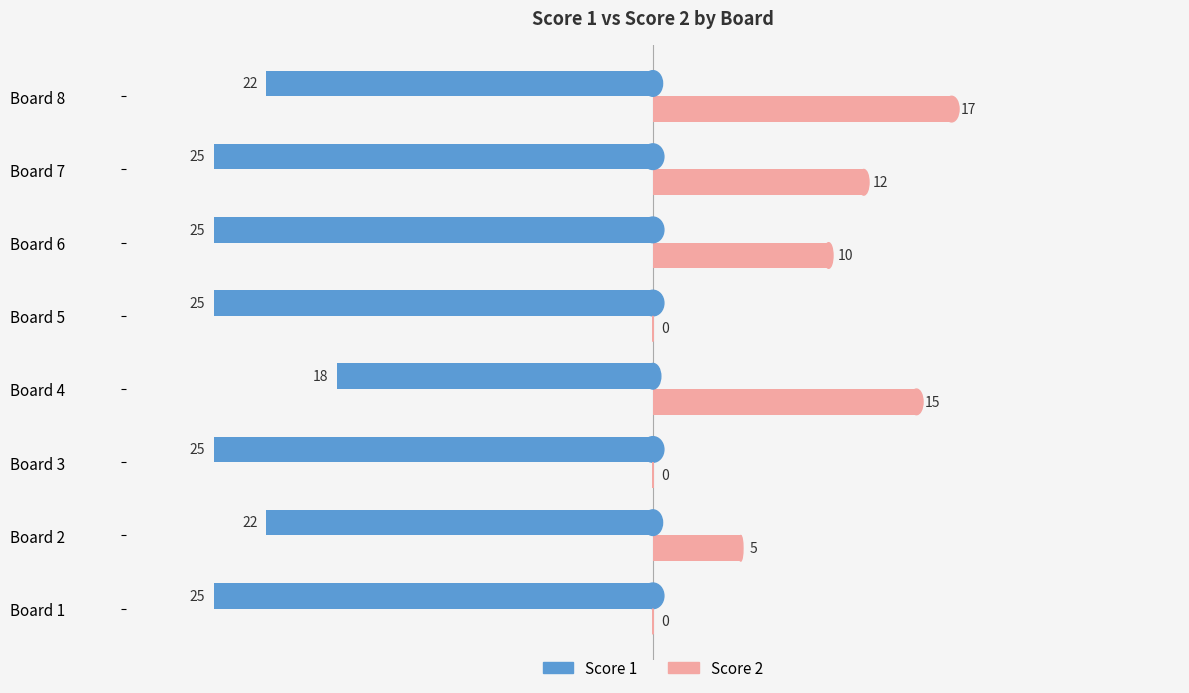

What is the sum of all Score 1 values?

-187